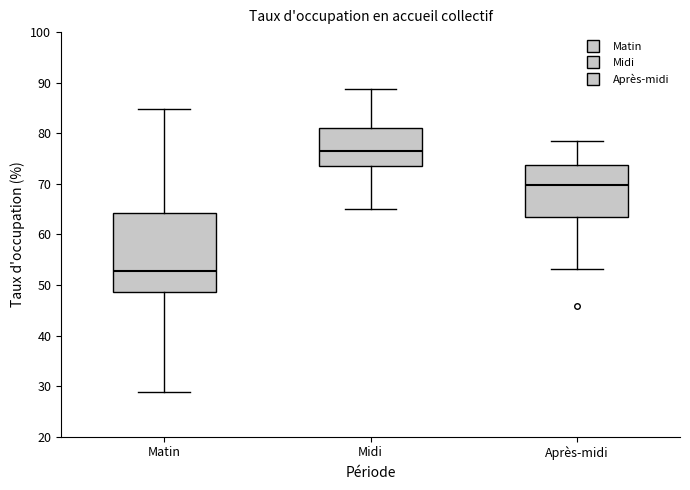

Reading left to right, transcribe this box plot: for each box, give where its median line is, the range the box spans, and where its two whiskers end, as read against the y-axis. The values are not printed on the chart, so give them approximately, as read against the axis.

Matin: median 53, box 49 to 64, whiskers 29 to 85
Midi: median 77, box 74 to 81, whiskers 65 to 89
Après-midi: median 70, box 64 to 74, whiskers 53 to 78